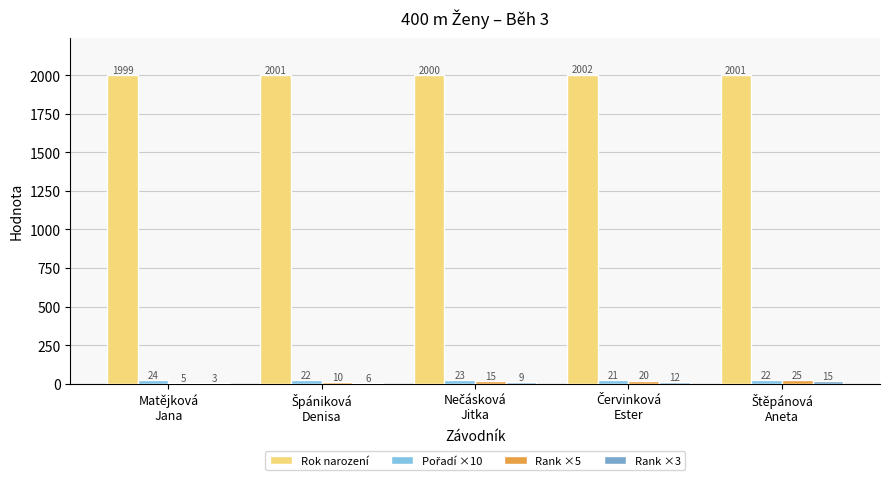

At which label is Pořadí ×10 closest to 22?

Špániková
Denisa